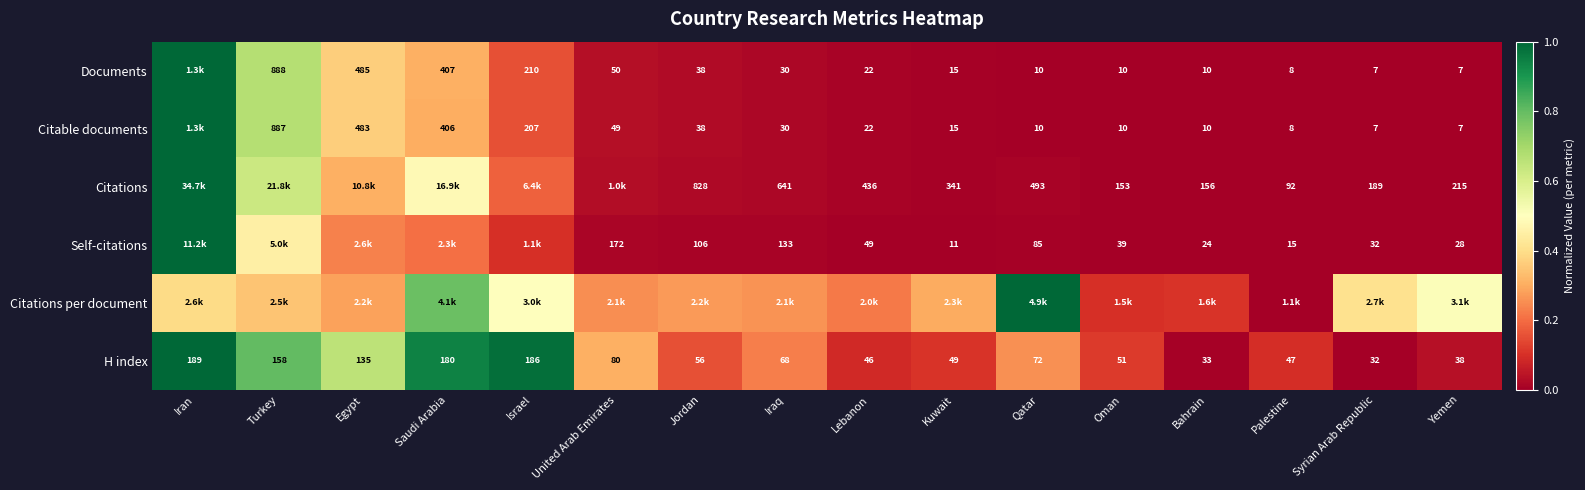

Rank the categories by H index value from highest to lowest.

Iran, Israel, Saudi Arabia, Turkey, Egypt, United Arab Emirates, Qatar, Iraq, Jordan, Oman, Kuwait, Palestine, Lebanon, Yemen, Bahrain, Syrian Arab Republic